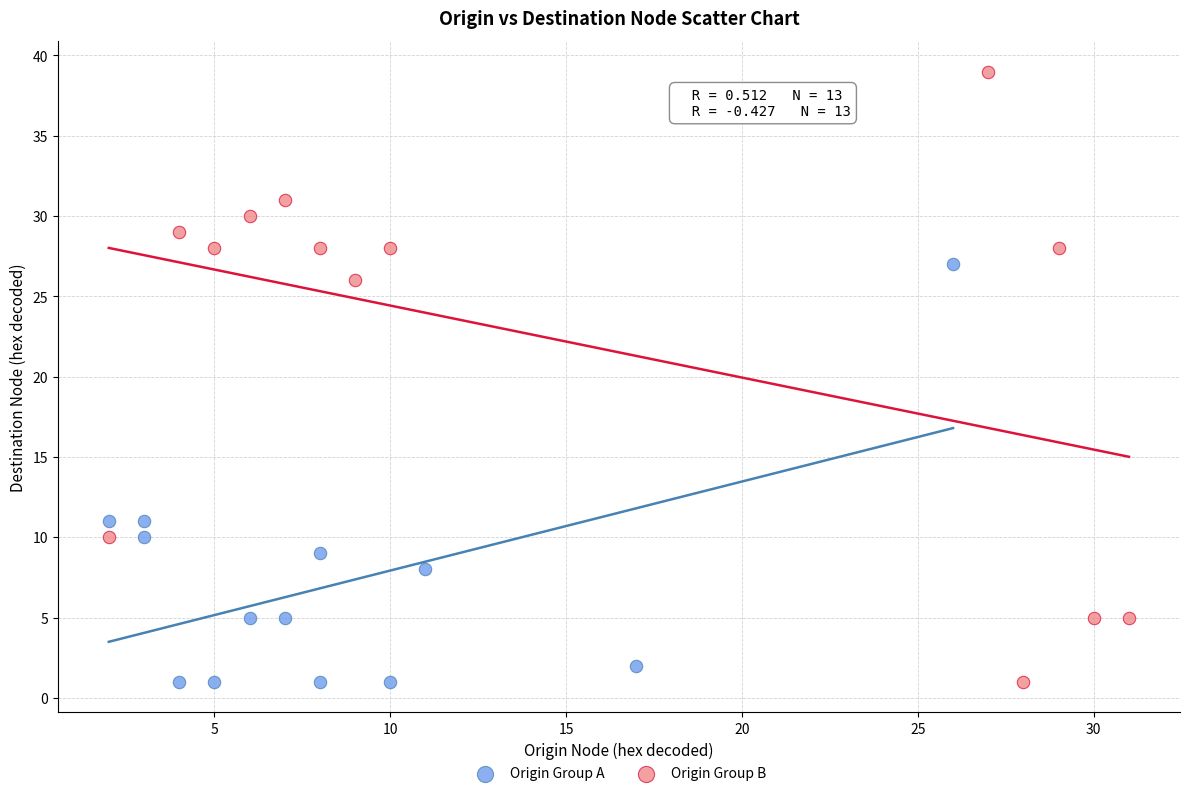

Which series contains the highest Y value?

Origin Group B